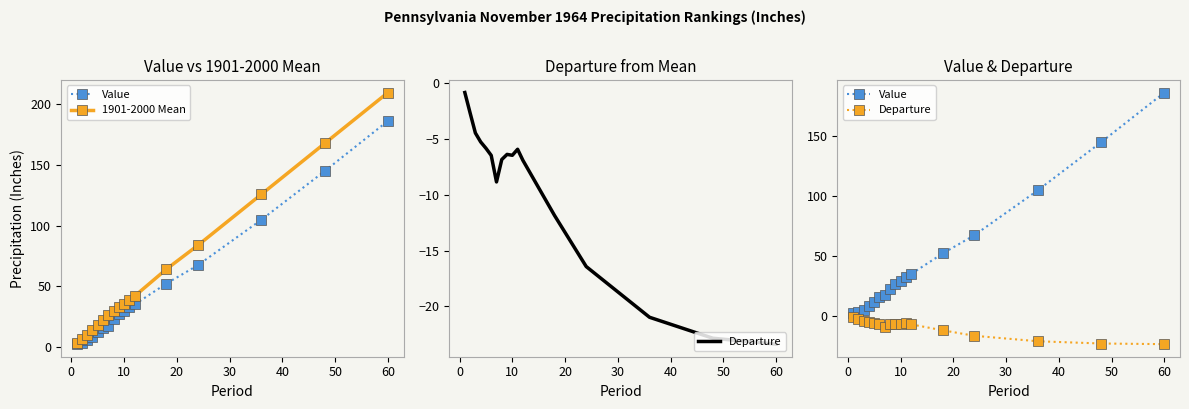

Reading left to right, extract all data points from this chart.

Value: 2.4	3.7	5.5	8.6	12.2	15.7	17.3	22.9	26.9	29.4	33.0	35.1	52.3	67.5	104.9	145.0	186.5
1901-2000 Mean: 3.2	6.3	9.9	13.8	18.0	22.2	26.1	29.7	33.2	35.8	38.9	42.0	64.1	83.9	125.9	167.9	209.8
Departure: -0.8	-2.6	-4.4	-5.2	-5.8	-6.5	-8.8	-6.8	-6.4	-6.4	-5.9	-6.9	-11.8	-16.4	-21.0	-22.9	-23.4